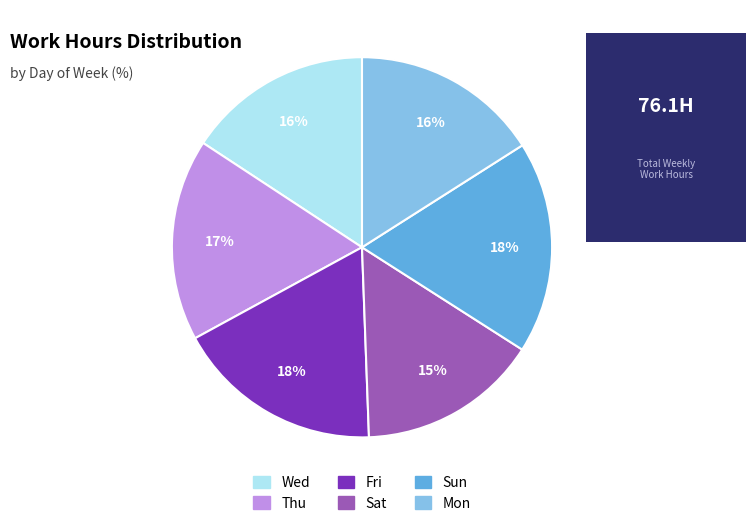

Is the sum of Wed and Sun greater than half?

No